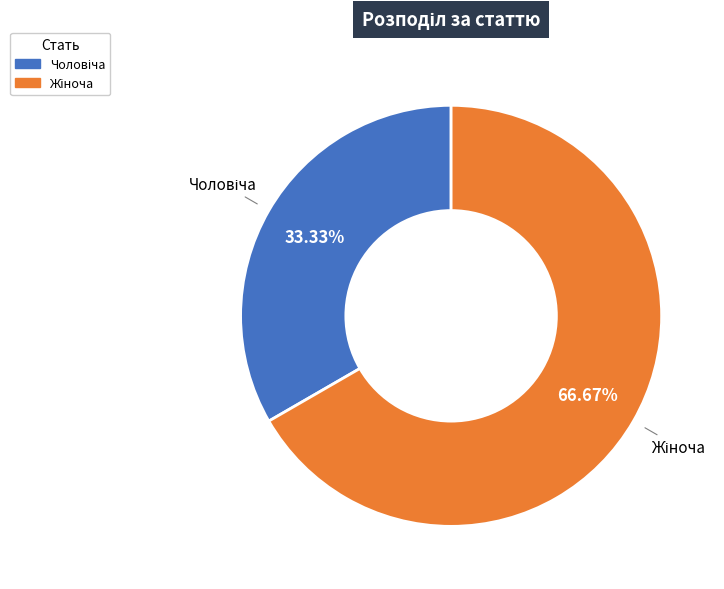

Is there a majority slice in this chart?

Yes